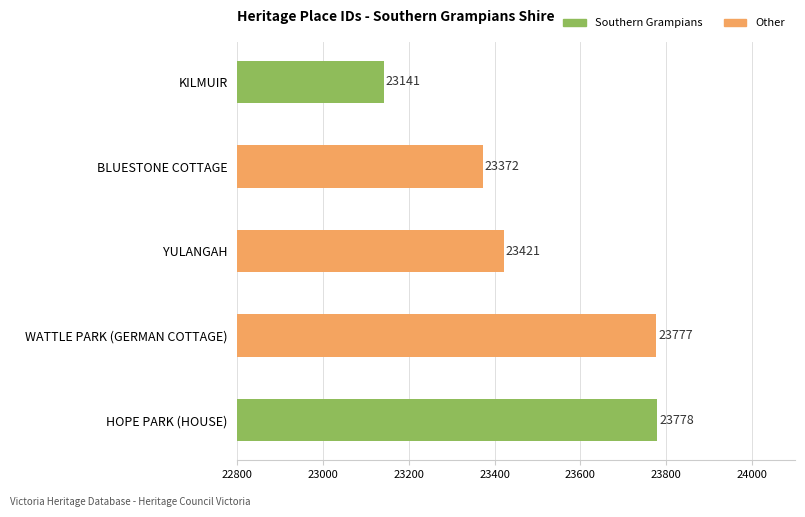

Which has a higher value, YULANGAH or HOPE PARK (HOUSE)?

HOPE PARK (HOUSE)